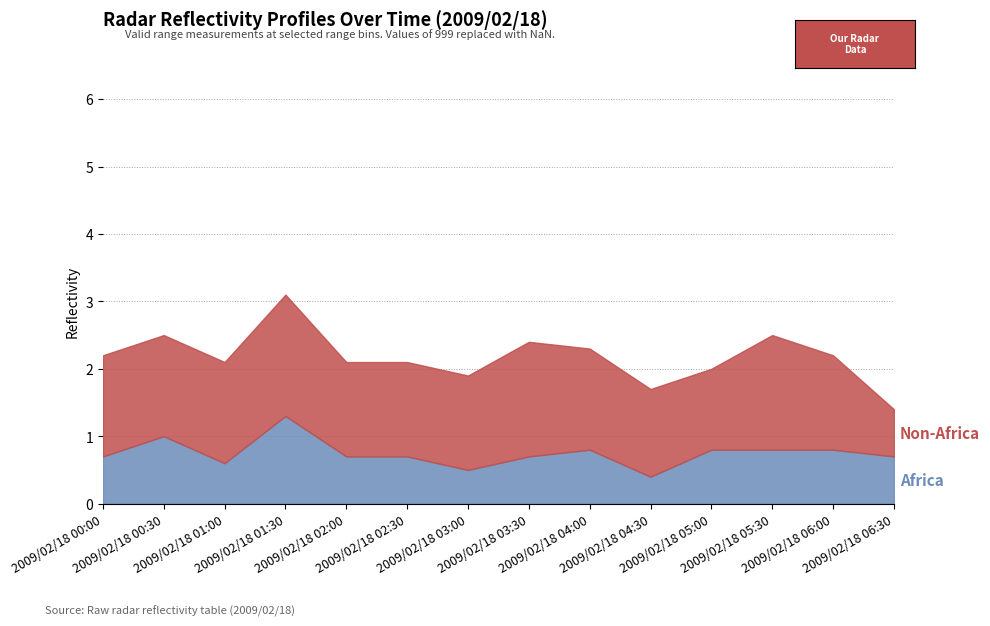

Does the chart have visible grid lines?

Yes